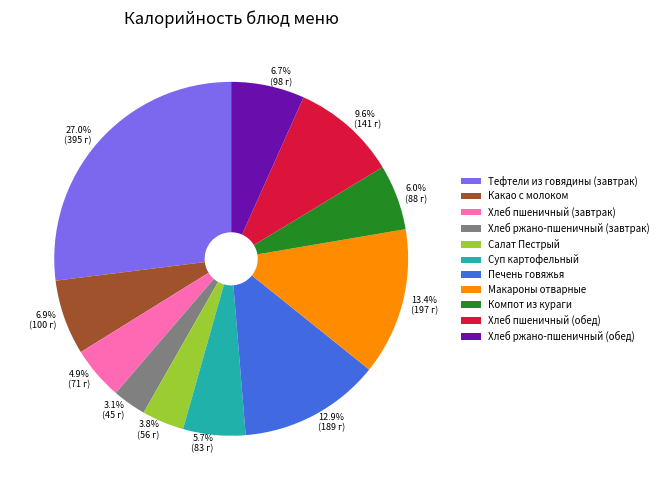

How many slices are in this pie chart?

11